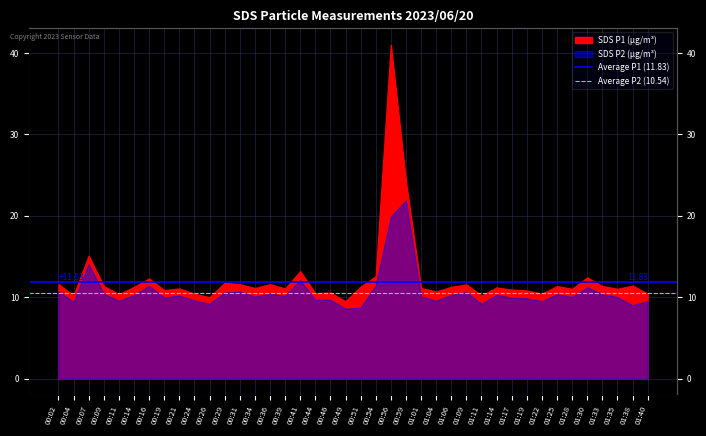

List the series in order of their overall mean, highest first.

Average P1 (11.83), Average P2 (10.54)